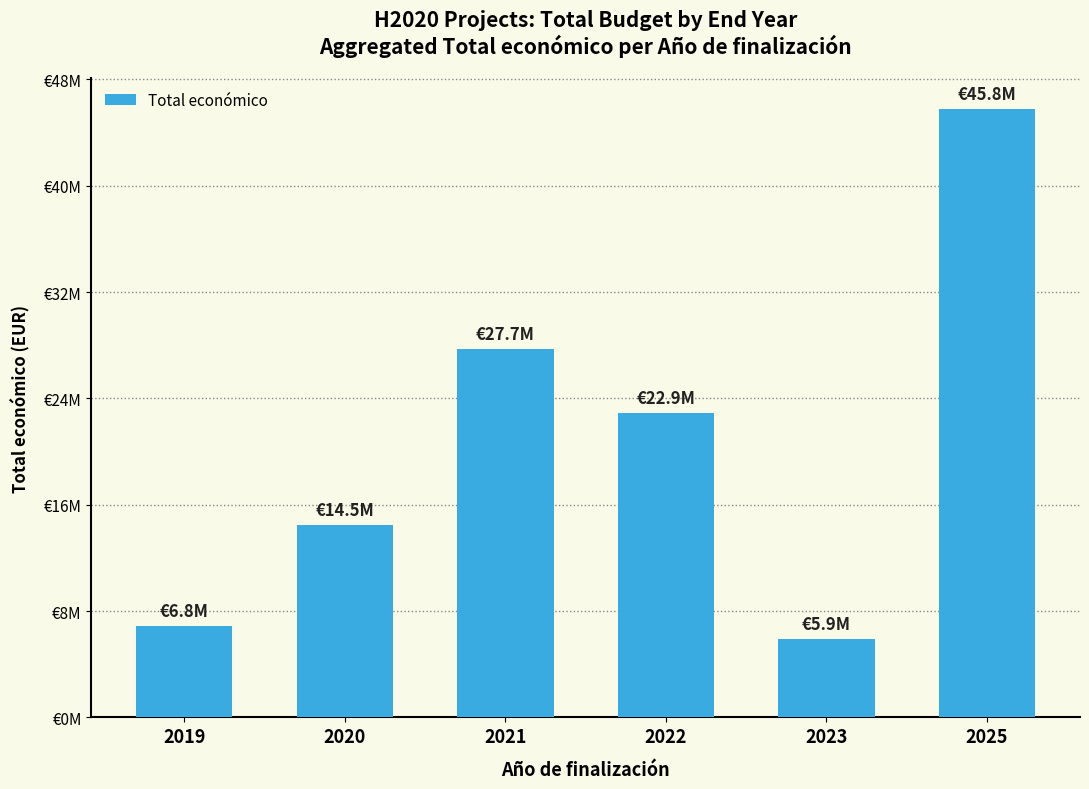

Does the chart contain any negative values?

No